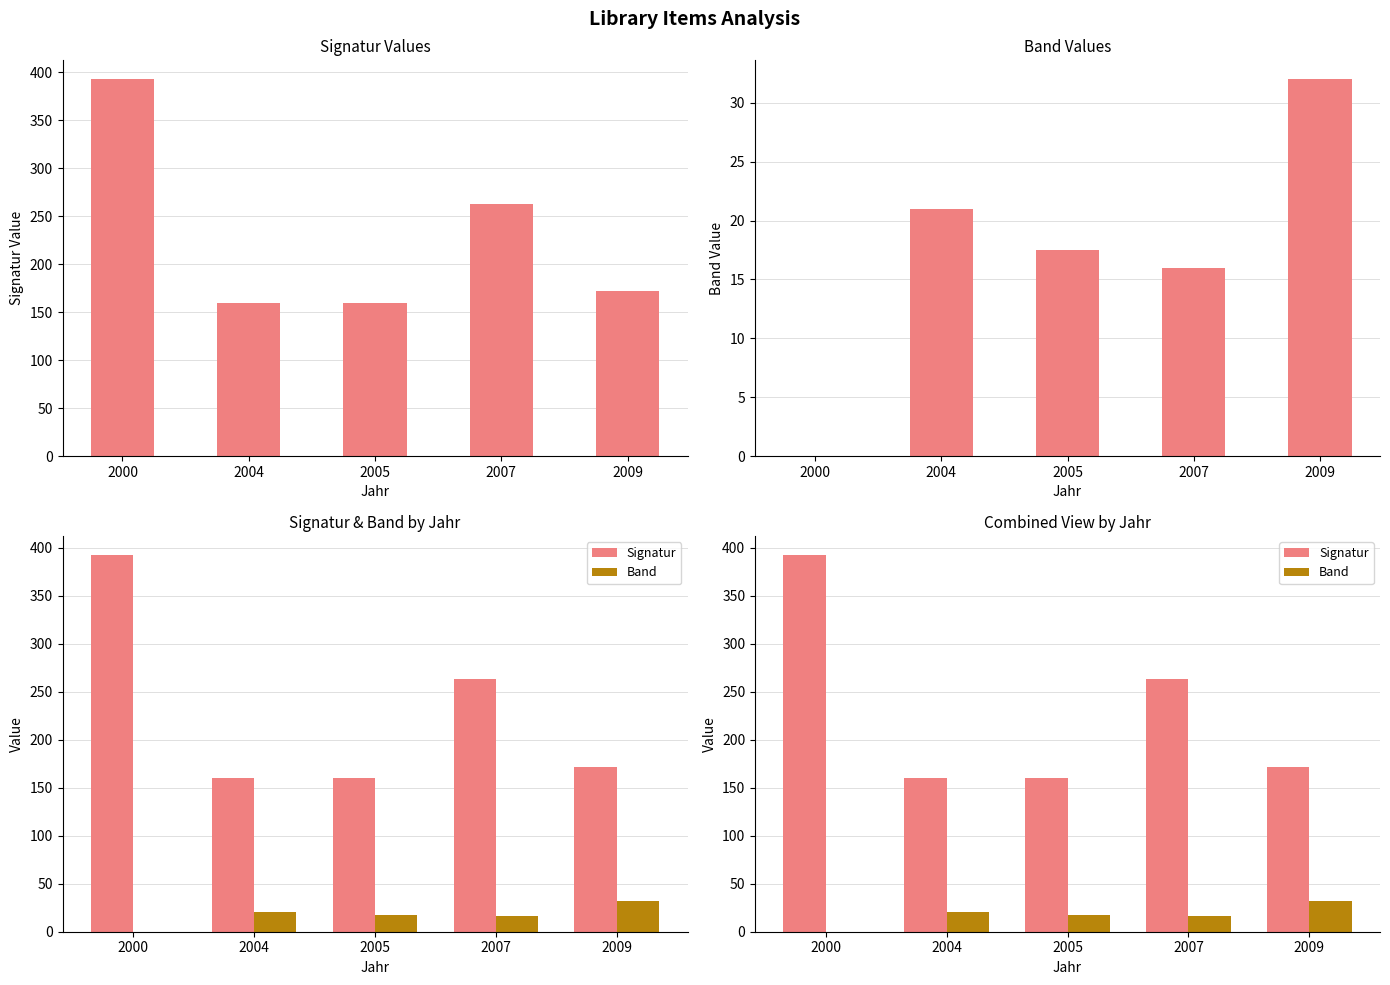

At how many categories does at least one series exceed 285?

1